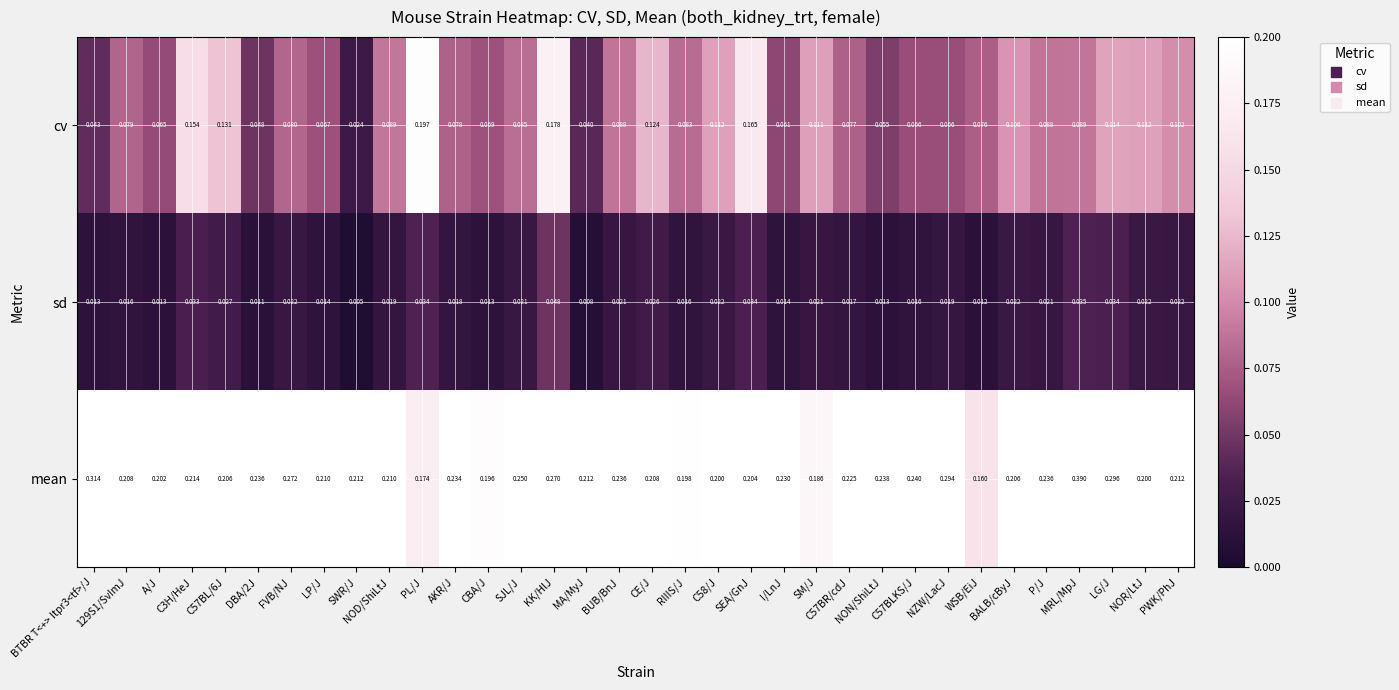

List the series in order of their overall mean, lowest first.

sd, cv, mean